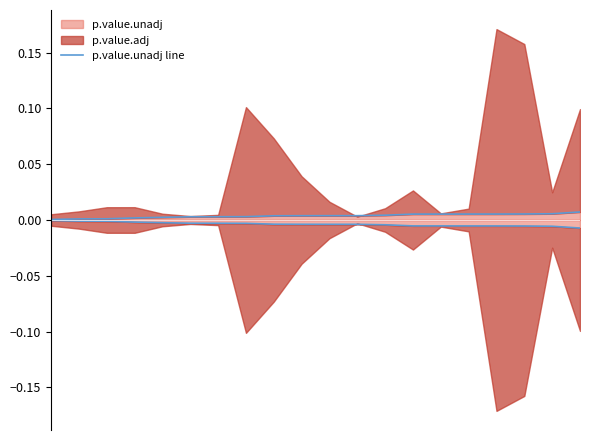

Which has a higher value, 6 or 13?

13